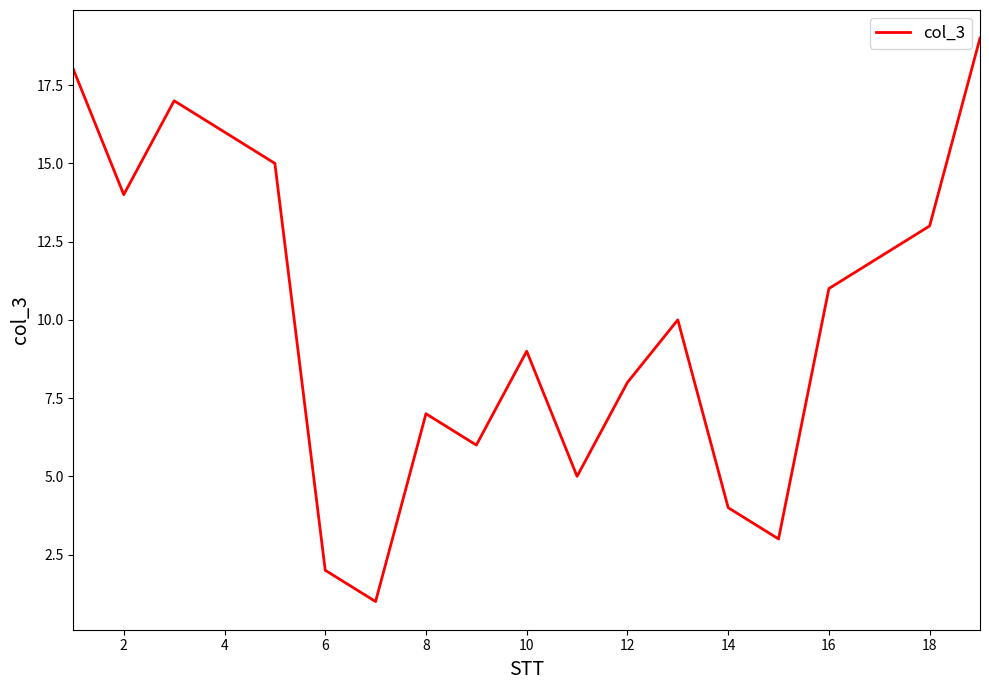

What is the difference between the maximum and minimum values?

18